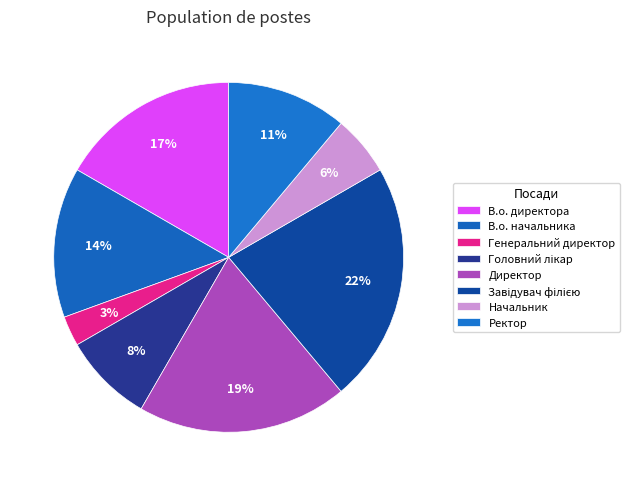

Is Завідувач філією the majority of the pie?

No